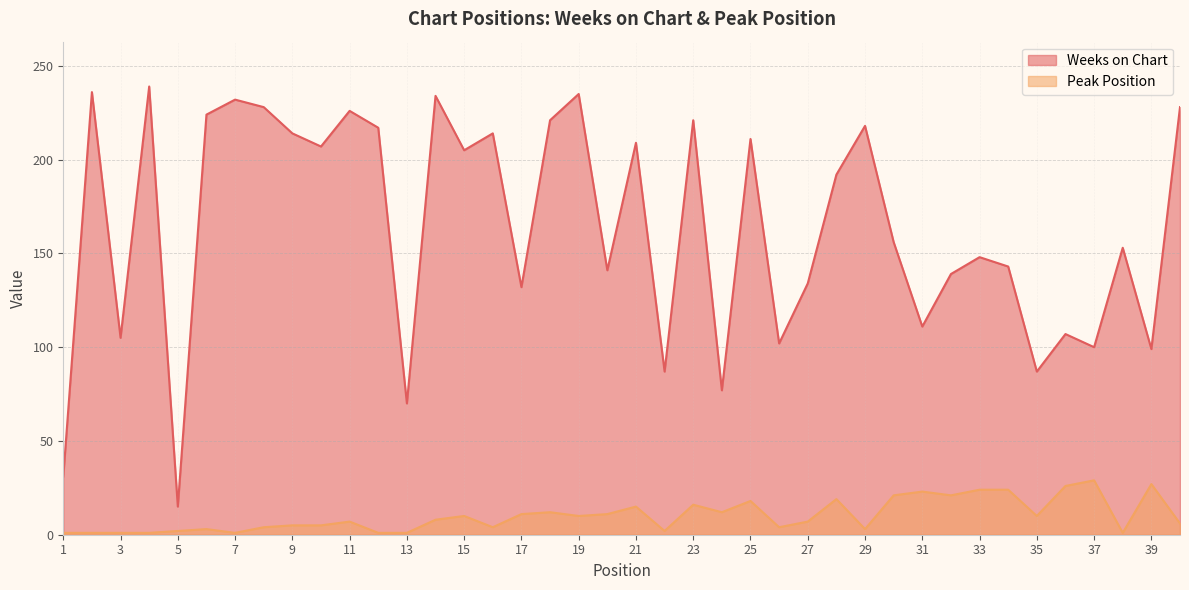

What is the difference between the maximum and minimum values in the Weeks on Chart series?

224